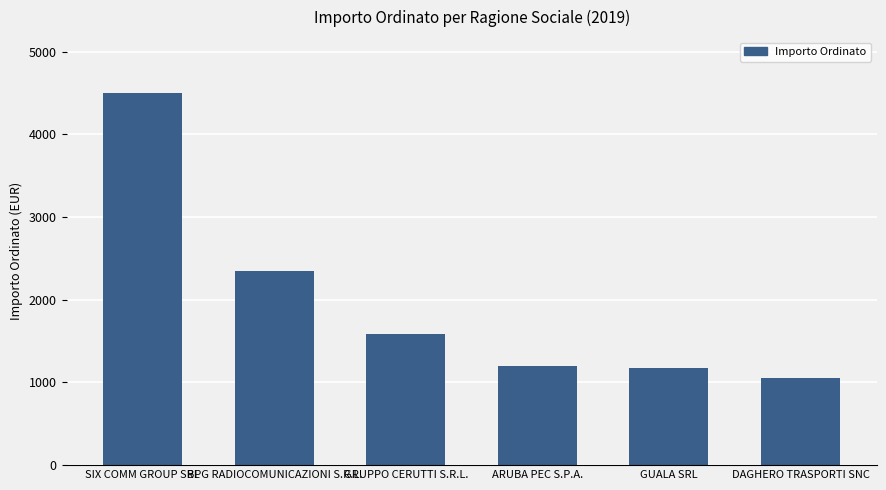

True or false: the data shows 4500.0 at SIX COMM GROUP SRL.

True